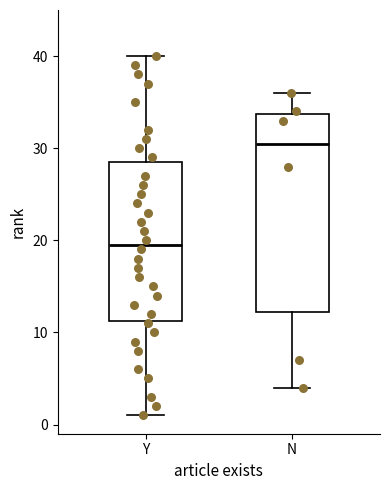

Comparing the boxes themselves (not the whiskers), which one is the tallest?

N